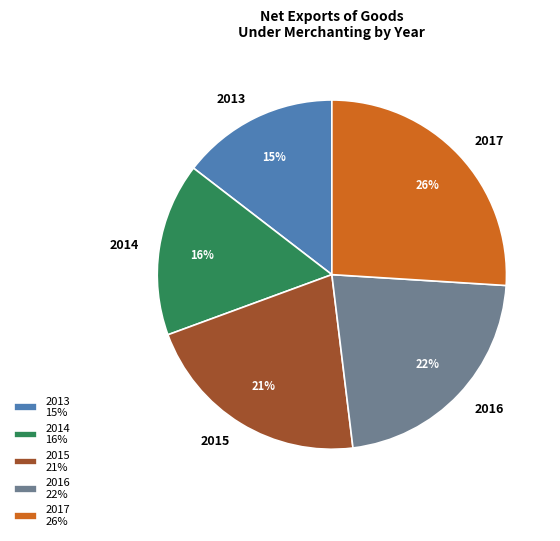

What percentage is the 2016 slice, to the nearest percent?

22%